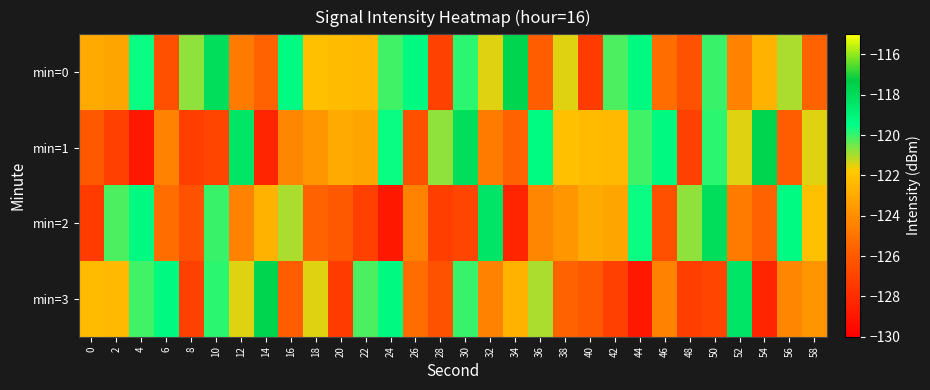

Reading left to right, transcribe all the data shown in this chart.

min=0: 0=-123.0	2=-123.2	4=-119.6	6=-126.5	8=-120.8	10=-118.1	12=-124.7	14=-125.6	16=-119.4	18=-122.2	20=-122.4	22=-122.4	24=-120.1	26=-119.3	28=-127.1	30=-119.9	32=-121.5	34=-117.7	36=-125.9	38=-121.5	40=-127.3	42=-120.2	44=-119.3	46=-125.2	48=-126.3	50=-120.0	52=-124.4	54=-122.7	56=-121.0	58=-125.6
min=1: 0=-126.1	2=-127.2	4=-128.9	6=-124.5	8=-127.2	10=-126.9	12=-118.4	14=-128.3	16=-124.3	18=-123.7	20=-123.0	22=-123.2	24=-119.6	26=-126.5	28=-120.8	30=-118.1	32=-124.7	34=-125.6	36=-119.4	38=-122.2	40=-122.4	42=-122.4	44=-120.1	46=-119.3	48=-127.1	50=-119.9	52=-121.5	54=-117.7	56=-125.9	58=-121.5
min=2: 0=-127.3	2=-120.2	4=-119.3	6=-125.2	8=-126.3	10=-120.0	12=-124.4	14=-122.7	16=-121.0	18=-125.6	20=-126.1	22=-127.2	24=-128.9	26=-124.5	28=-127.2	30=-126.9	32=-118.4	34=-128.3	36=-124.3	38=-123.7	40=-123.0	42=-123.2	44=-119.6	46=-126.5	48=-120.8	50=-118.1	52=-124.7	54=-125.6	56=-119.4	58=-122.2
min=3: 0=-122.4	2=-122.4	4=-120.1	6=-119.3	8=-127.1	10=-119.9	12=-121.5	14=-117.7	16=-125.9	18=-121.5	20=-127.3	22=-120.2	24=-119.3	26=-125.2	28=-126.3	30=-120.0	32=-124.4	34=-122.7	36=-121.0	38=-125.6	40=-126.1	42=-127.2	44=-128.9	46=-124.5	48=-127.2	50=-126.9	52=-118.4	54=-128.3	56=-124.3	58=-123.7